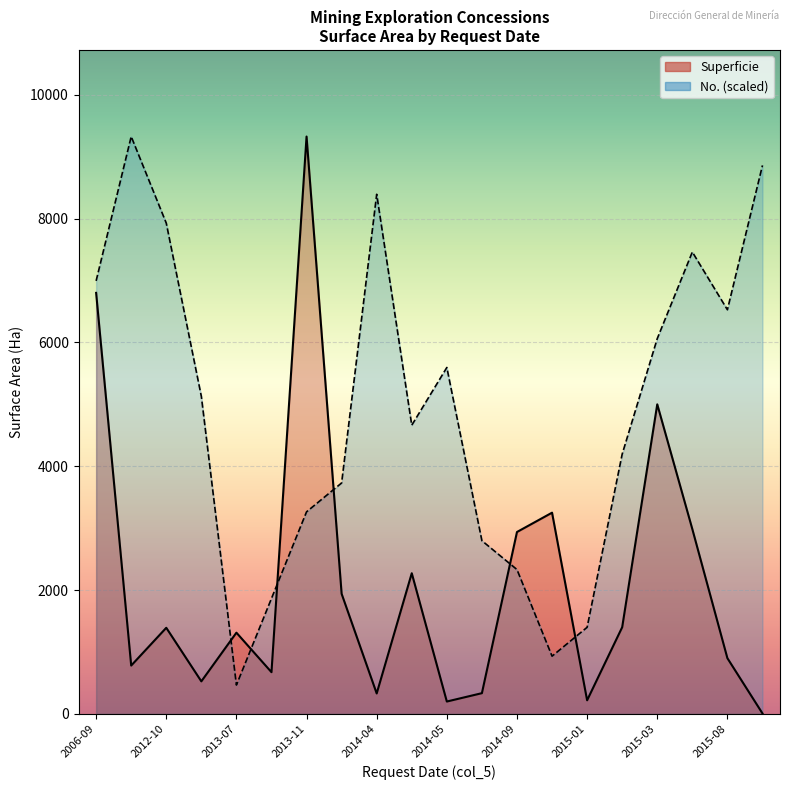

What is the maximum value for No. (scaled line)?

9325.0